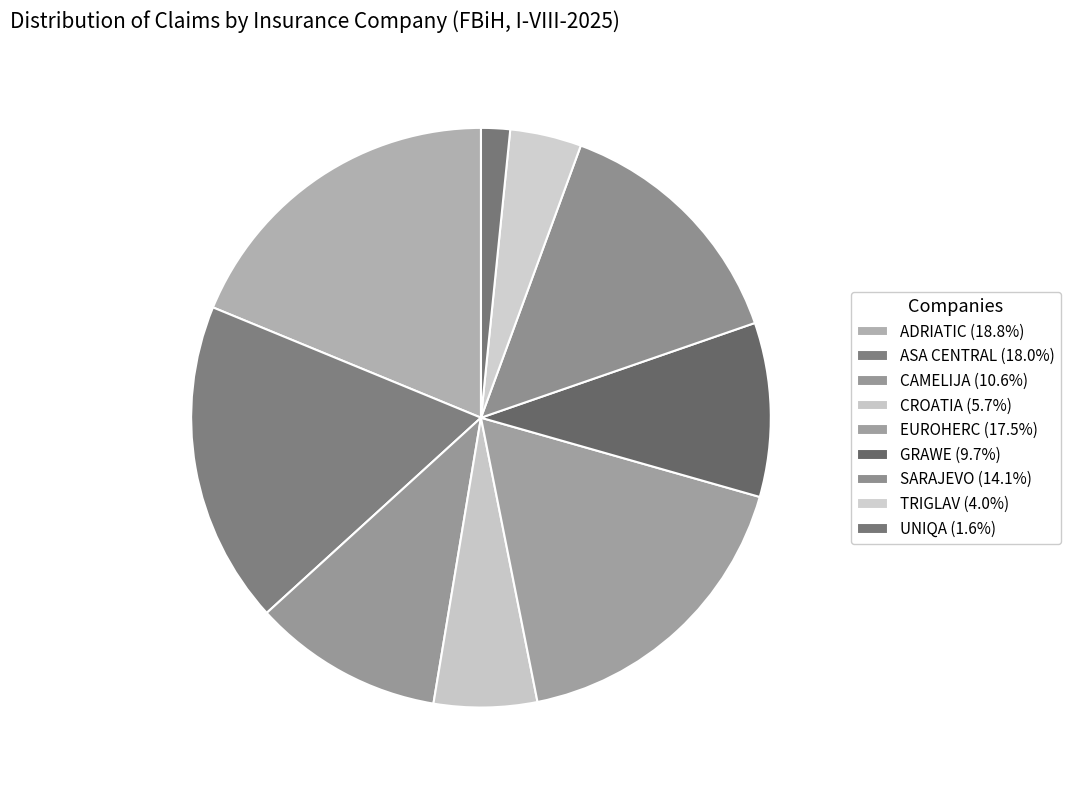

True or false: SARAJEVO accounts for 14% of the total.

True